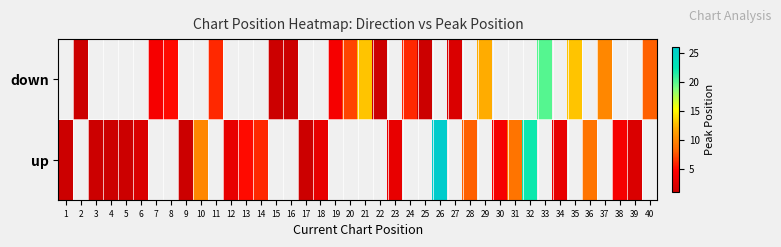

What is the difference between the maximum and minimum values in the up series?

25.0